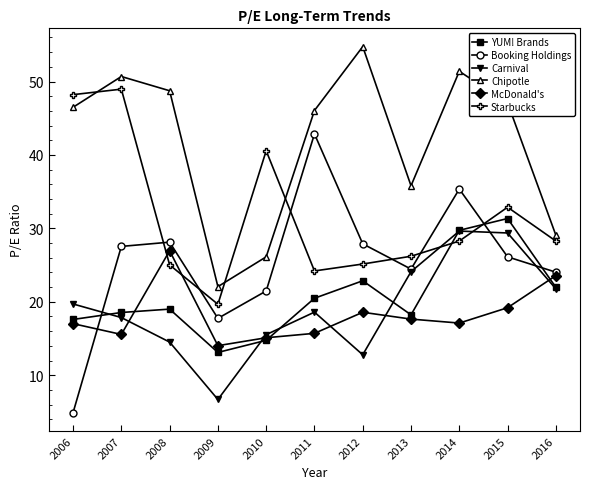

How many series are shown in this chart?

6